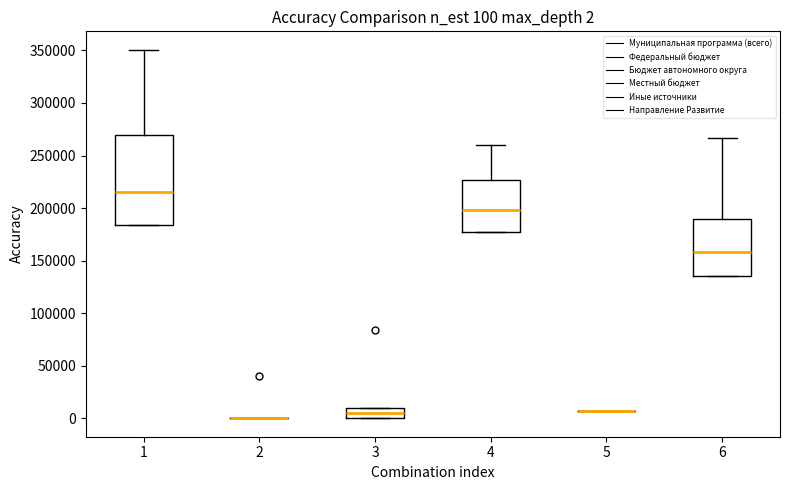

Which box is the tallest, from its lower edge to its upper edge?

1